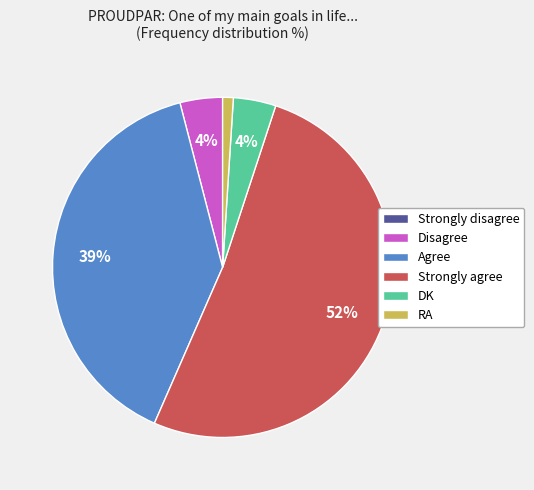

Which has a higher value, Strongly agree or Agree?

Strongly agree